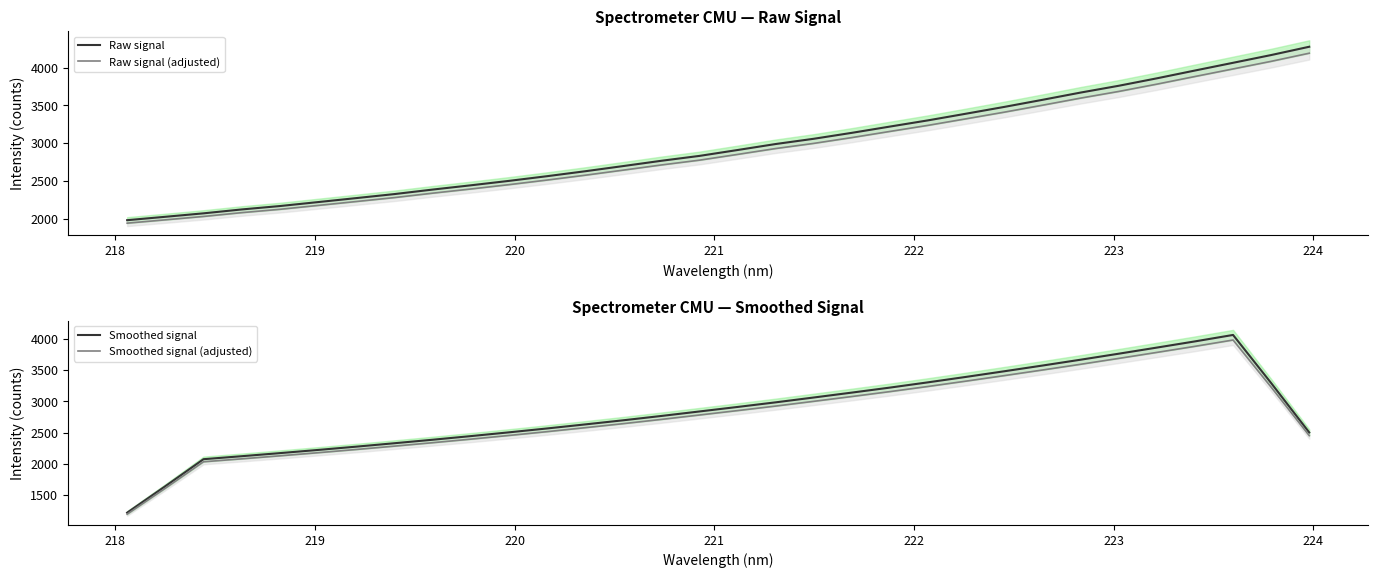

What is the highest value of the Raw signal series?

4275.6